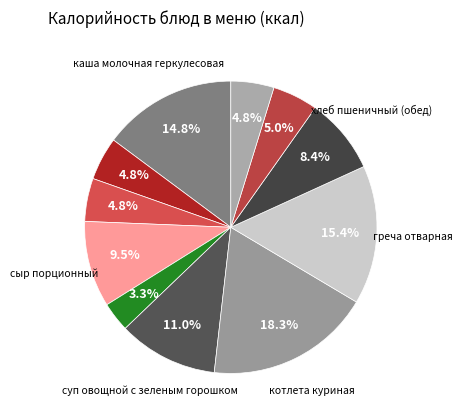

Which slice is the largest?

котлета куриная